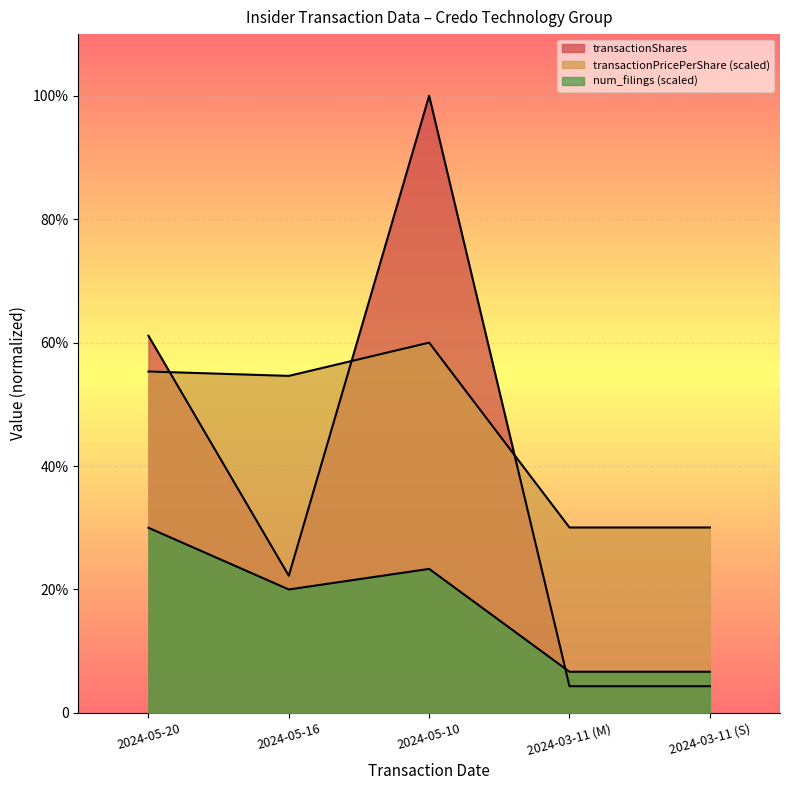

Which category has the lowest value in the num_filings series?

2024-03-11 (M)